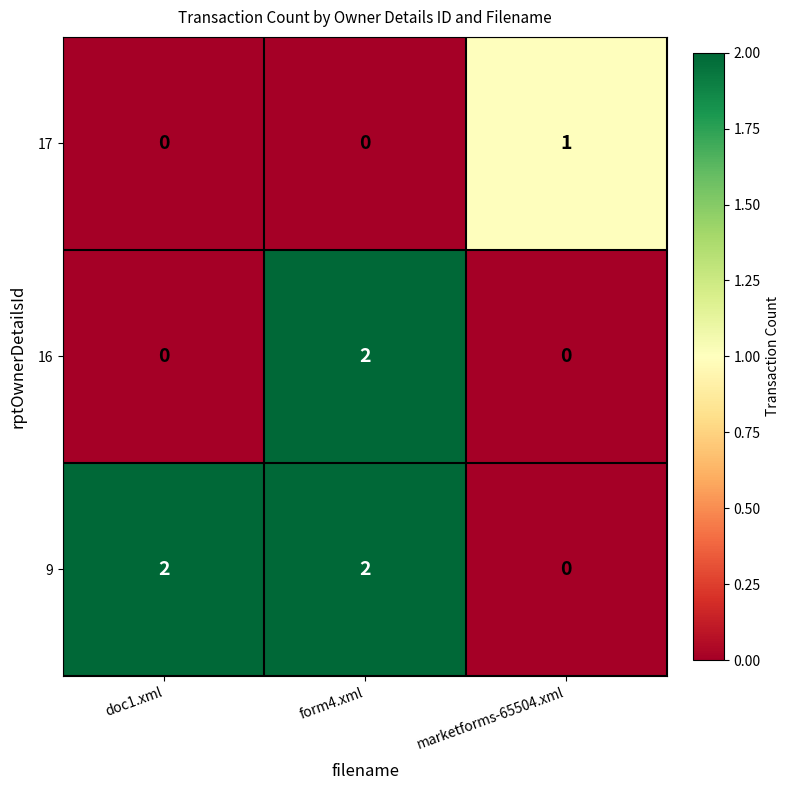

Is the value of 17 at form4.xml greater than the value of 9 at doc1.xml?

No